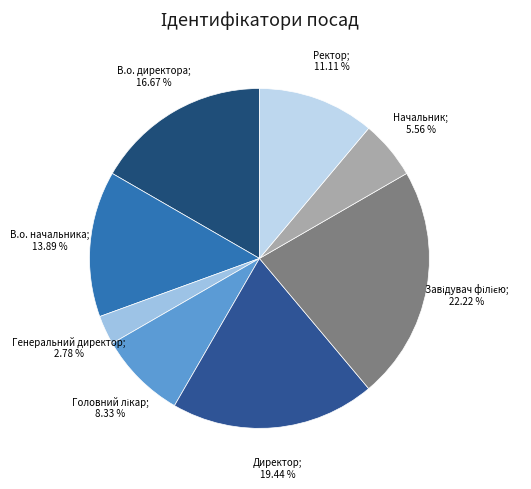

Which category has the smallest portion of the pie?

Генеральний директор